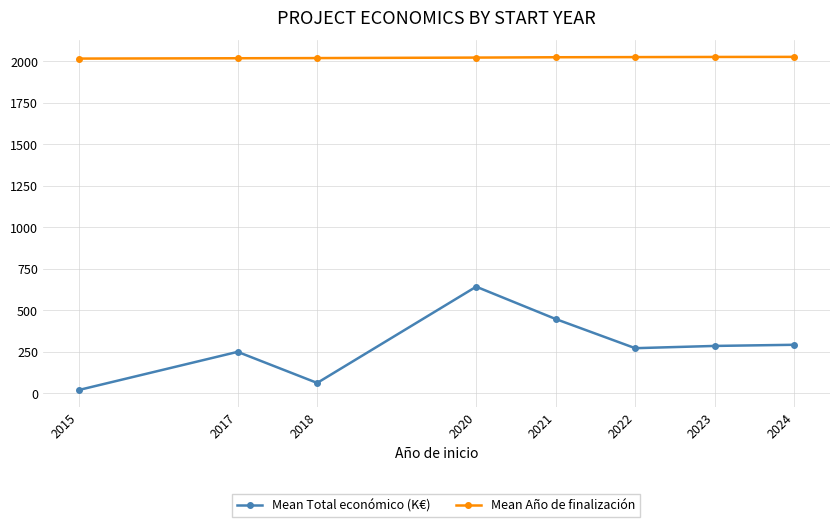

What is the difference between the highest and lowest values at 2017?

1767.1